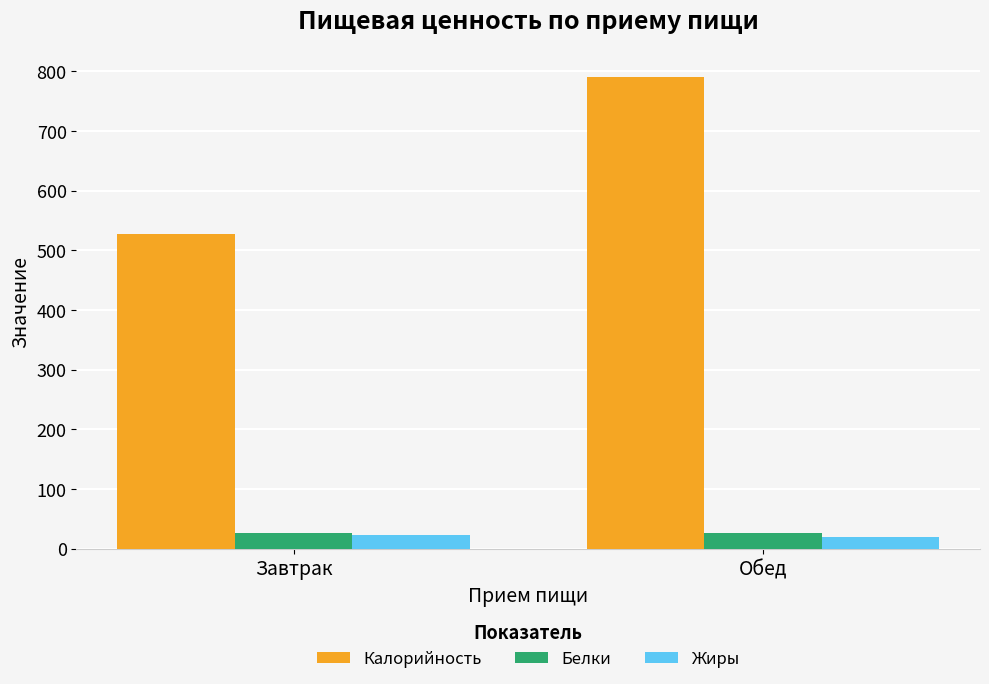

What is the spread (max minus min) of values at Обед?

770.9